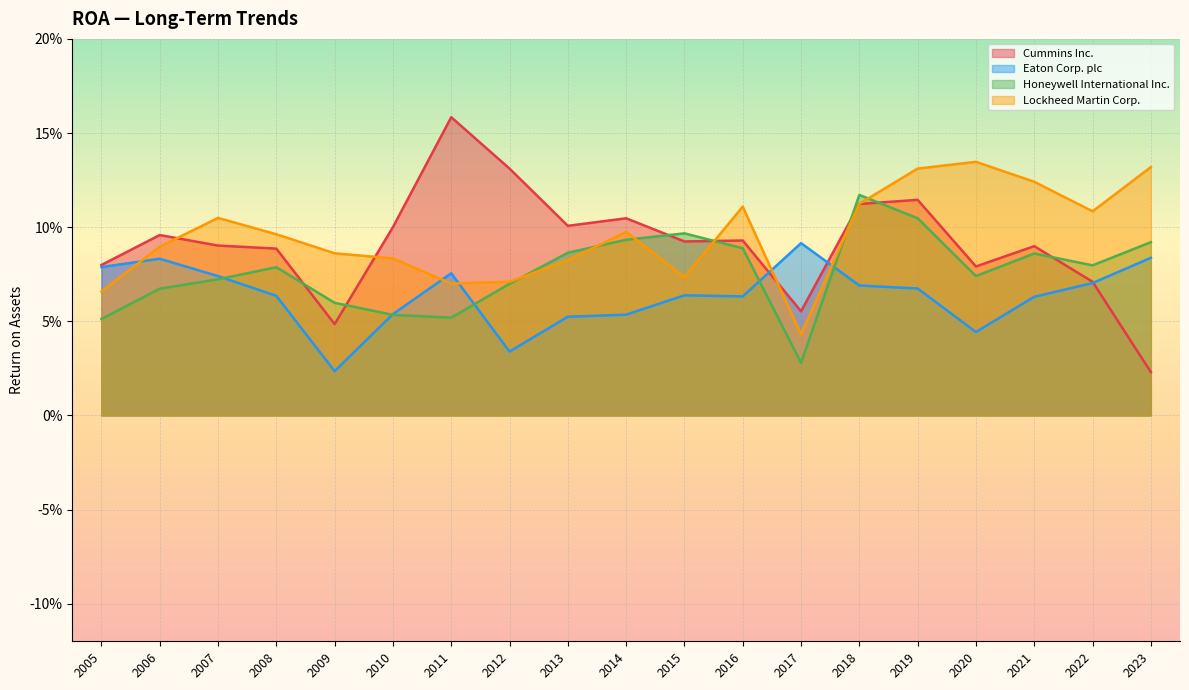

What is the approximate value of Cummins Inc. at 2020?

0.1